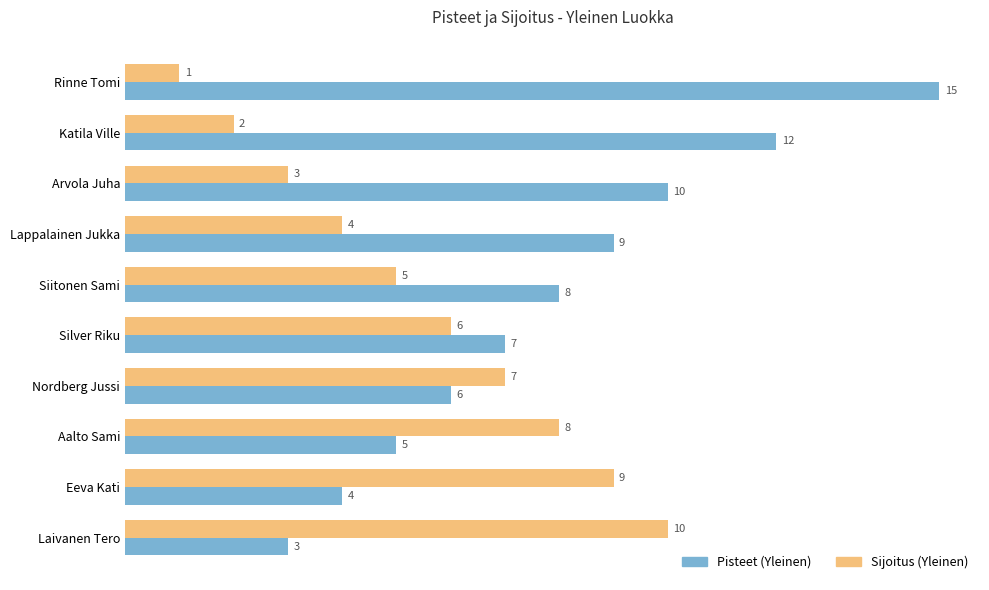

Which category has the lowest value in the Pisteet (Yleinen) series?

Laivanen Tero